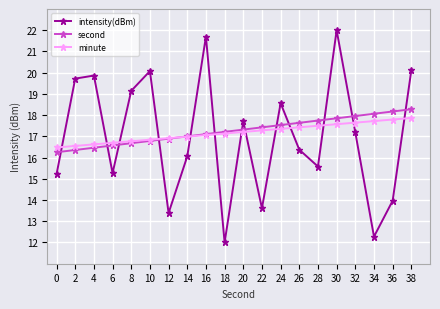

Between which two adjacent categories do minute and intensity(dBm) first intersect?

0 and 2